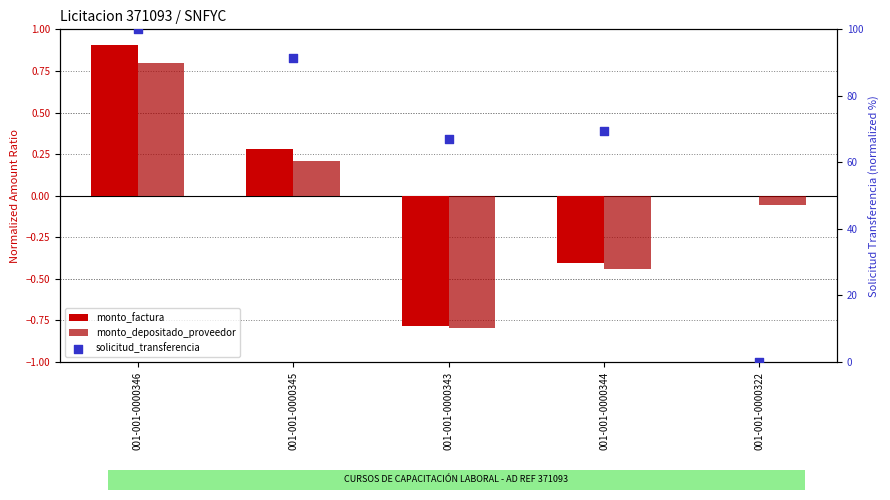

At how many categories does at least one series exceed 89?

2